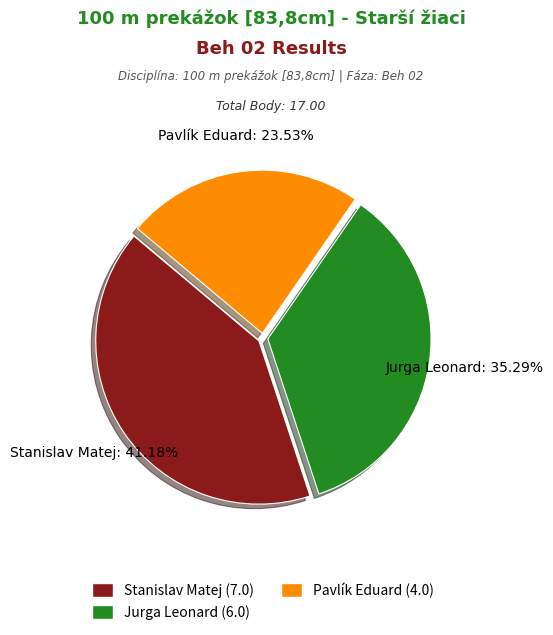

Rank the categories by value from lowest to highest.

Pavlík Eduard, Jurga Leonard, Stanislav Matej